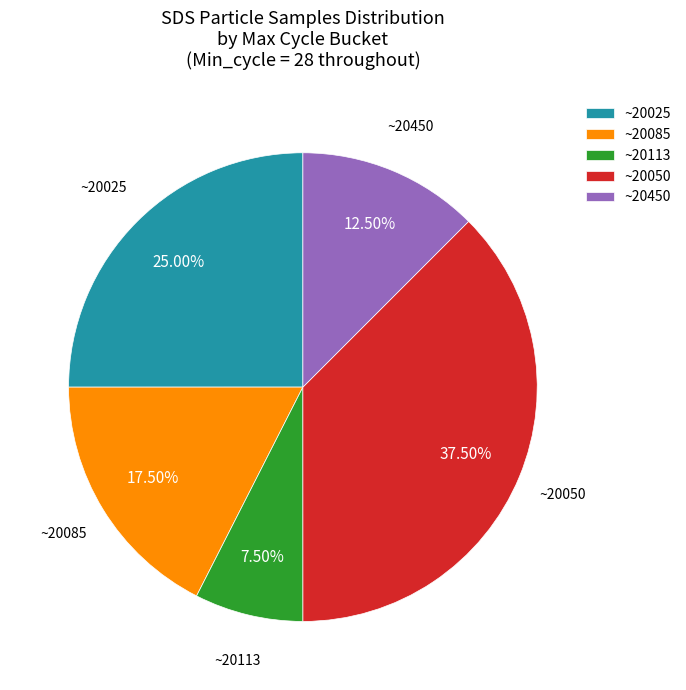

Does any single category account for the majority?

No